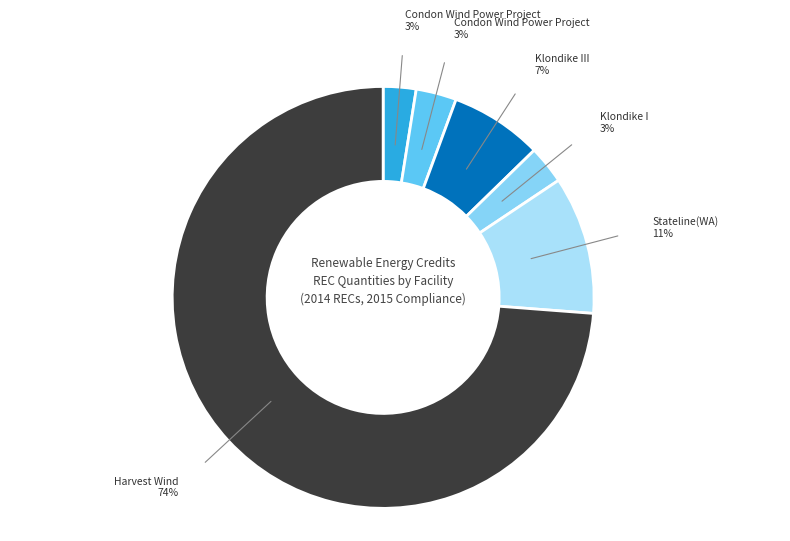

How many segments does this pie chart have?

6